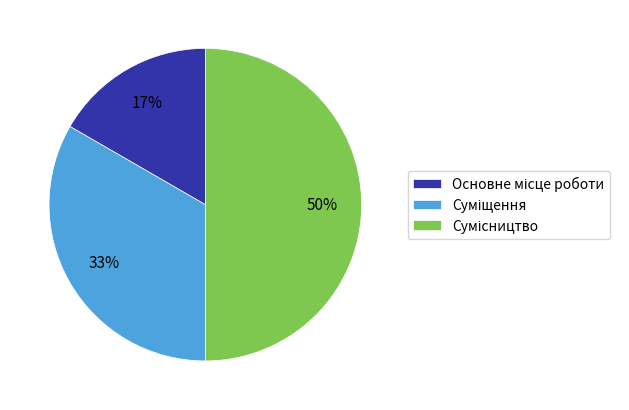

To the nearest percent, what is the average slice percentage?

33%